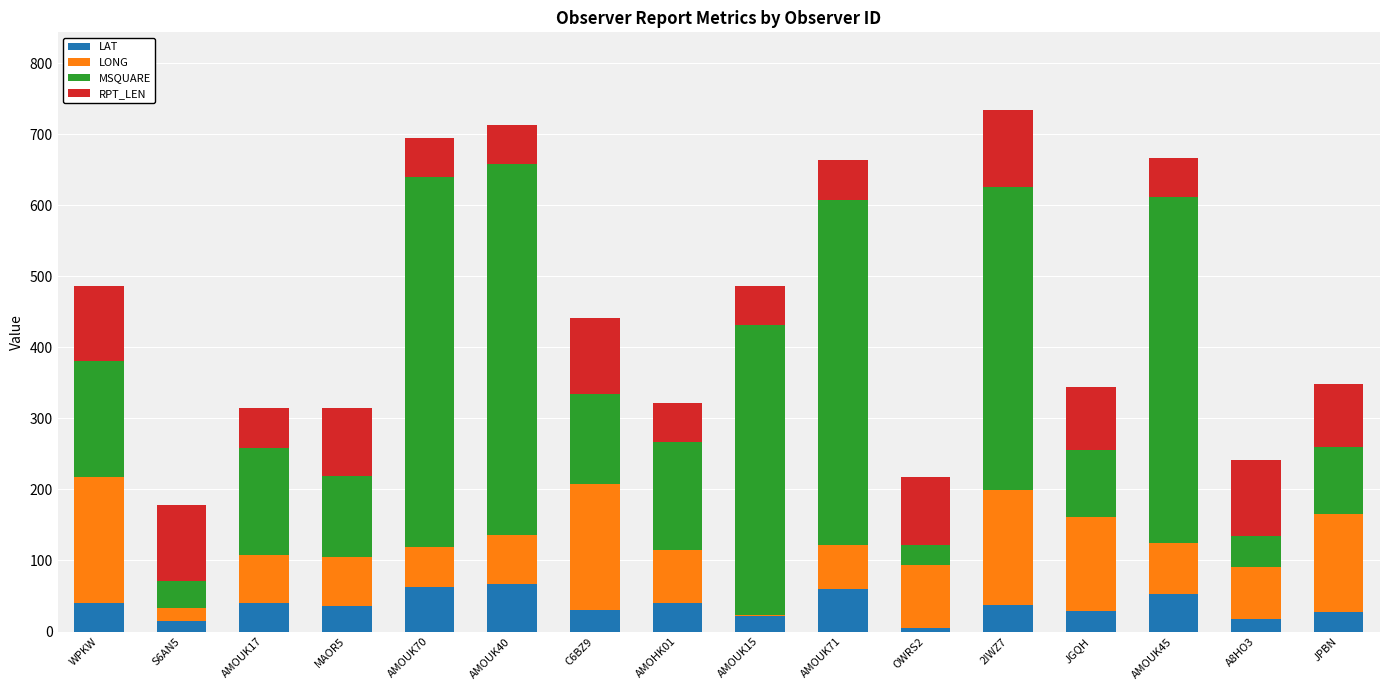

What is the highest value of the LAT series?

67.6